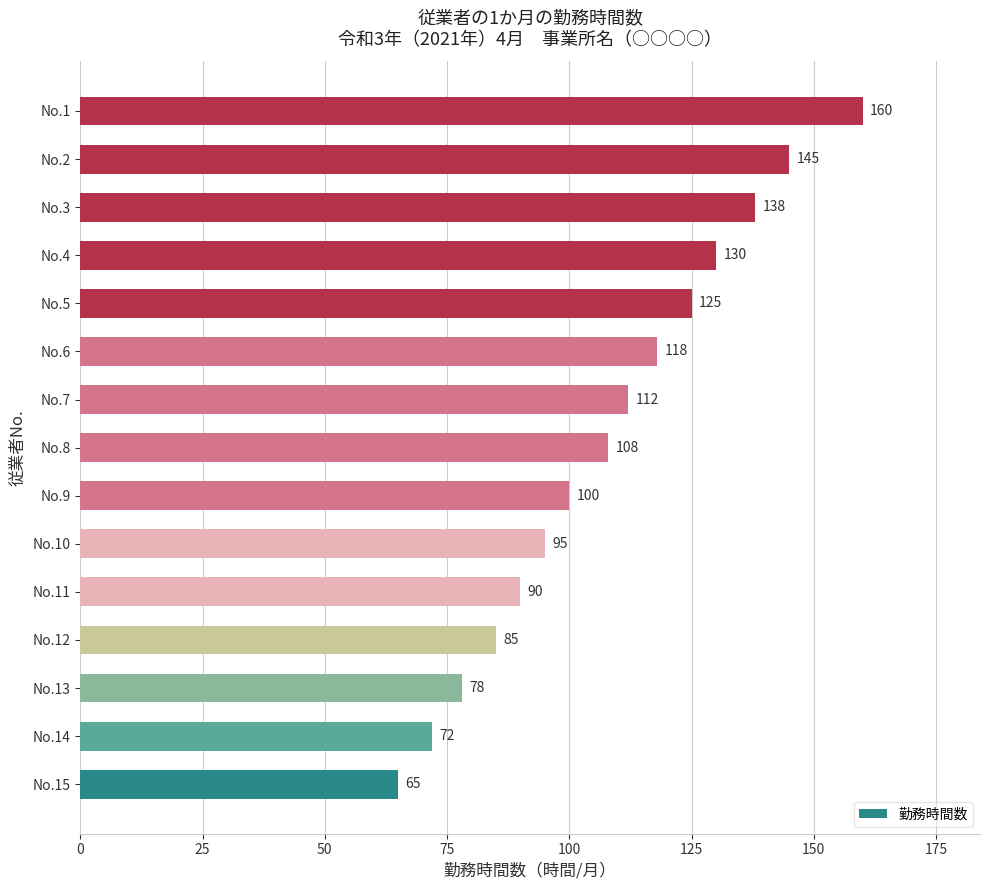

What is the minimum value shown in the chart?

65